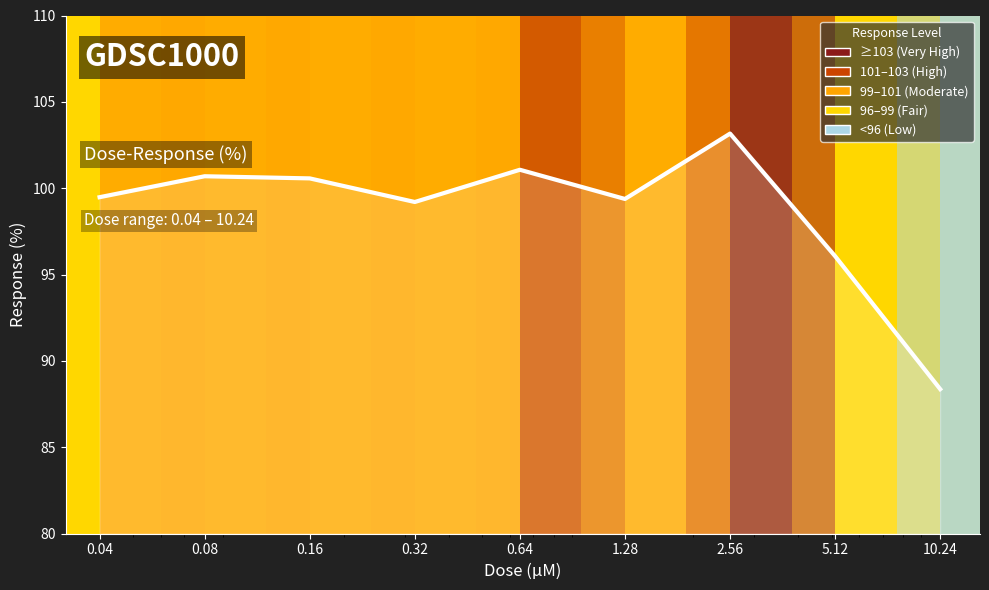

What is the difference between the maximum and second lowest values?

7.1